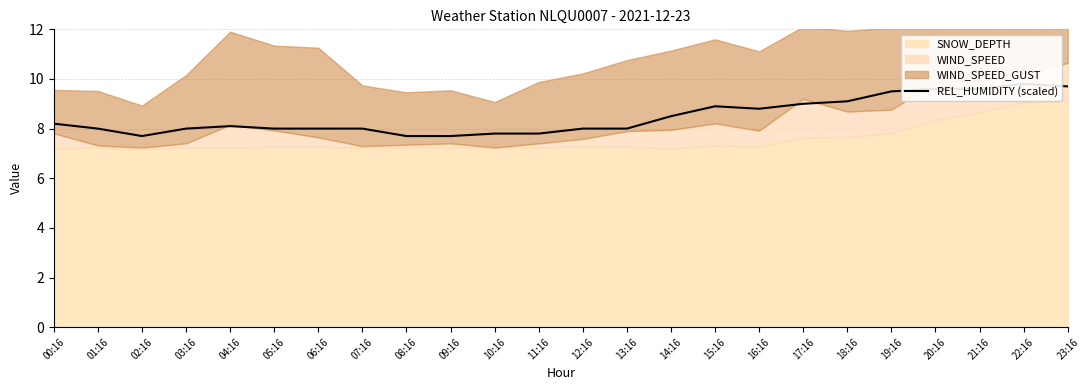

List the labels in order of value, smallest first.

02:16, 08:16, 09:16, 10:16, 11:16, 01:16, 03:16, 05:16, 06:16, 07:16, 12:16, 13:16, 04:16, 00:16, 14:16, 16:16, 15:16, 17:16, 18:16, 19:16, 20:16, 21:16, 23:16, 22:16